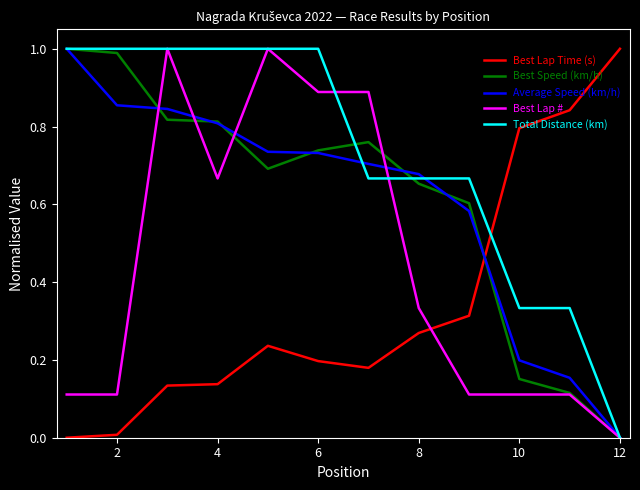

After their last crossing, which series has the higher values: Best Lap Time (s) or Best Lap #?

Best Lap Time (s)